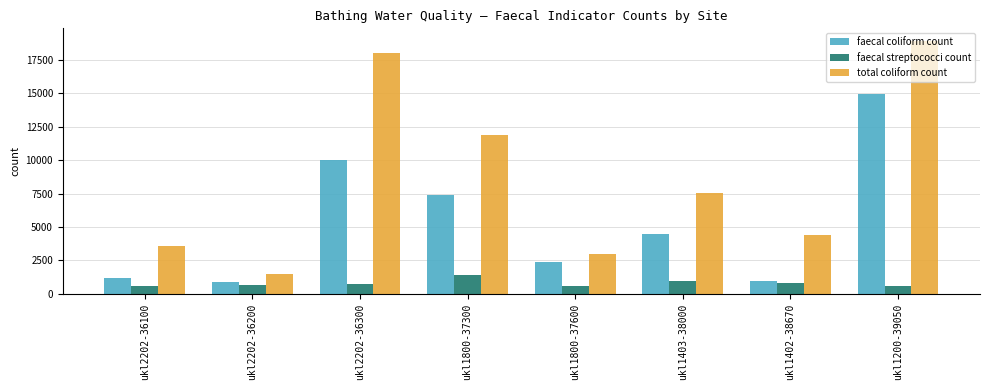

What is the difference between the highest and lowest values at ukl1403-38000?

6595